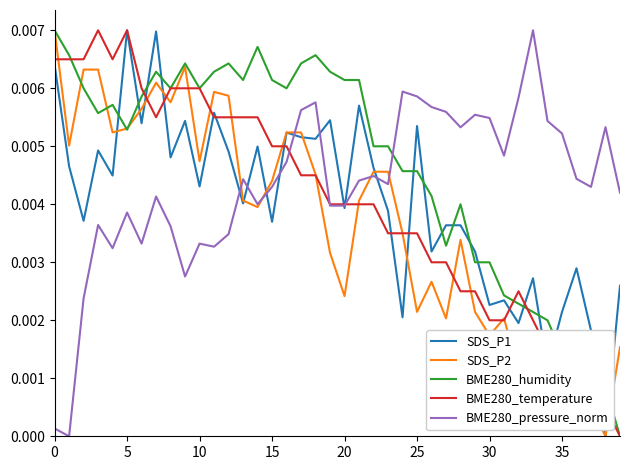

True or false: BME280_humidity and SDS_P1 intersect in this chart.

True